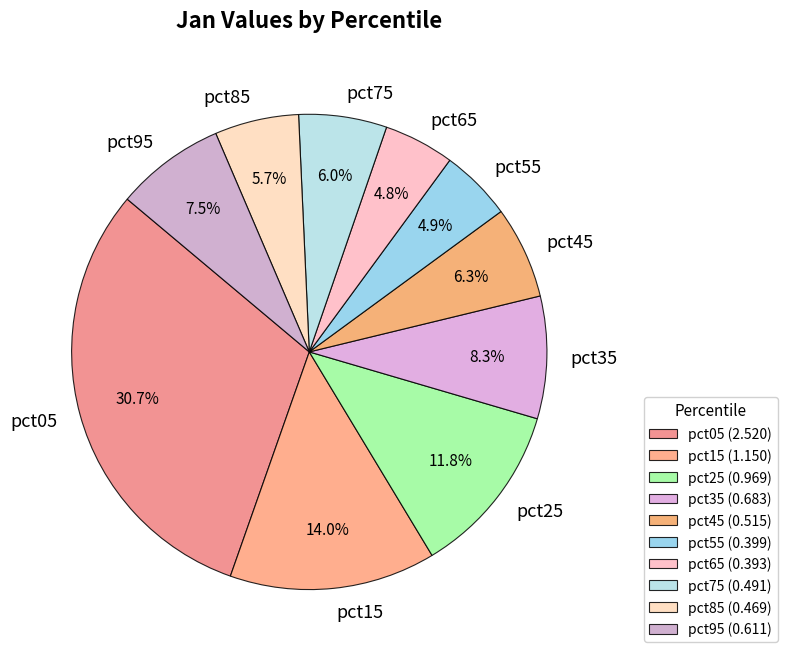

The pct35 slice represents 8% of the pie. True or false?

True